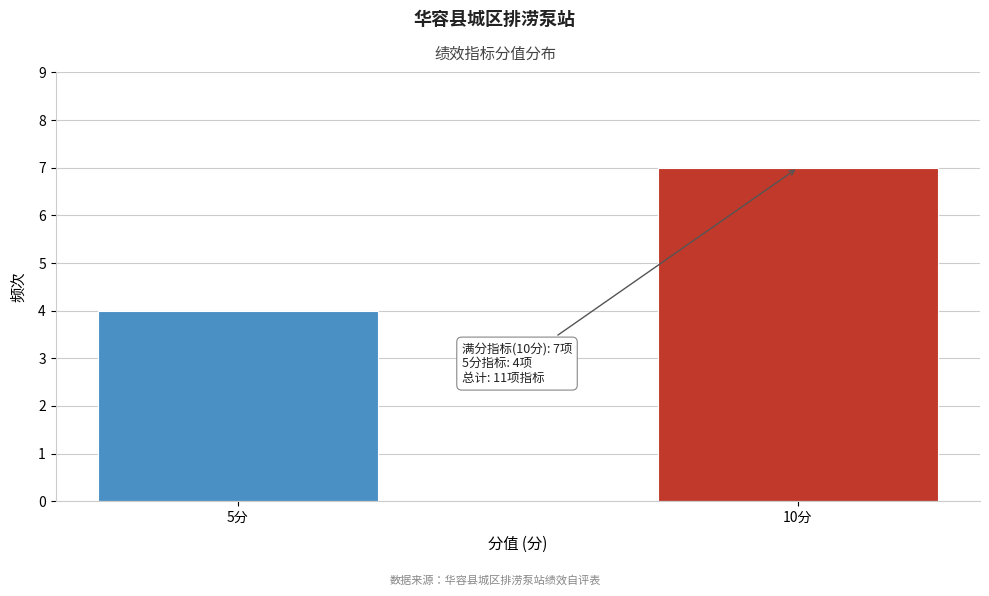

Reading right to left, list all the values displayed in this chart.

7	4